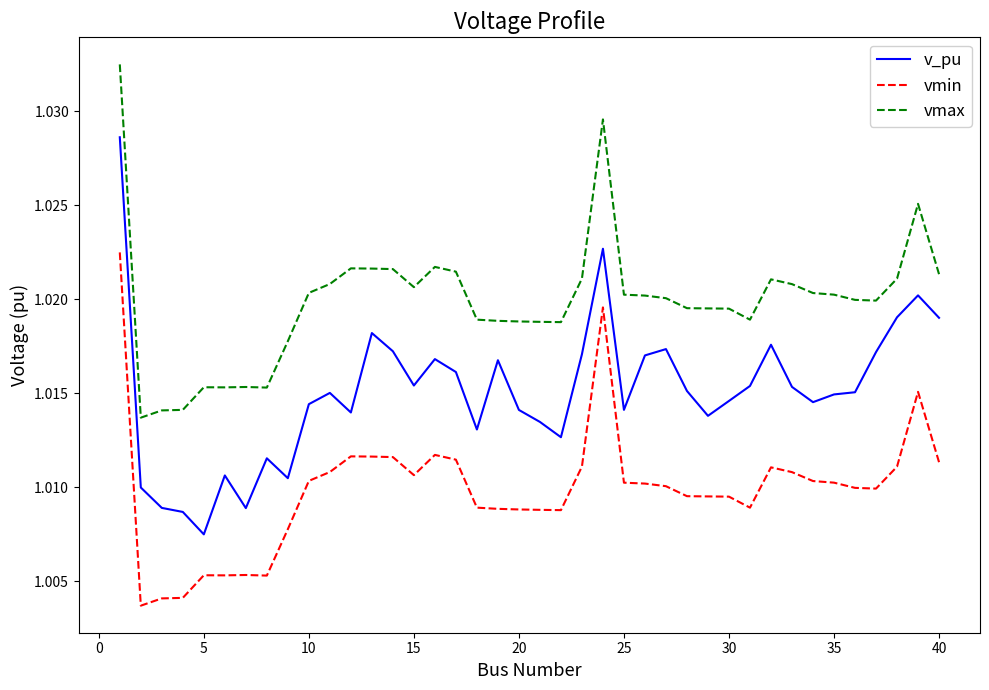

Rank the series by their average value, from lowest to highest.

vmin, v_pu, vmax